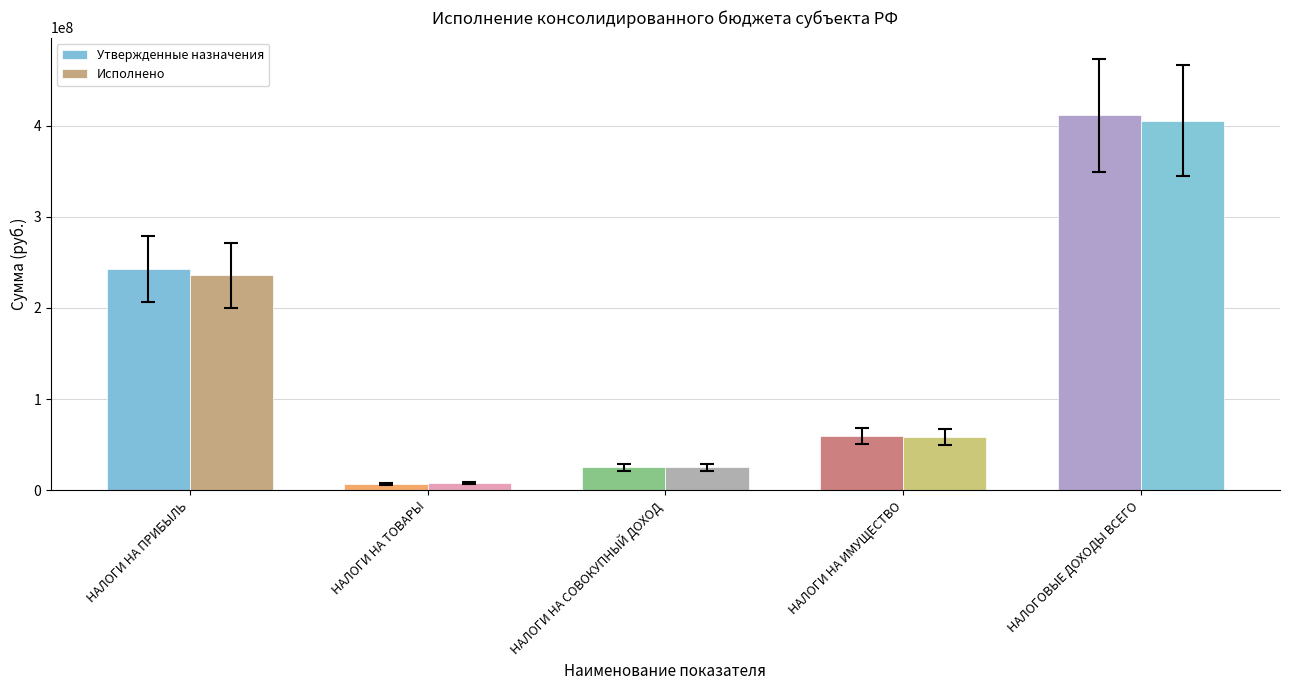

What is the difference between the maximum and second lowest values in the Исполнено series?

380167752.4